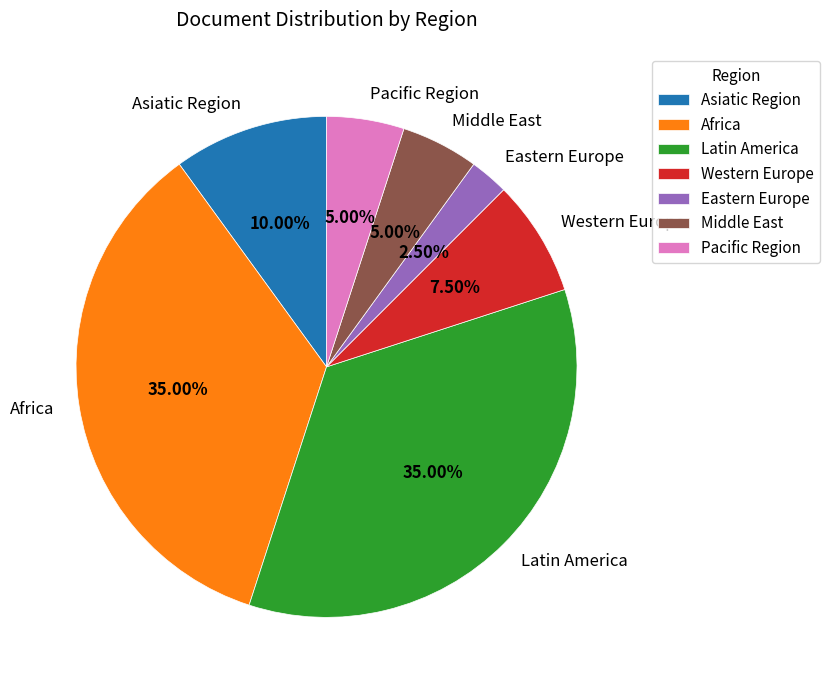

To the nearest percent, what portion does Asiatic Region represent?

10%